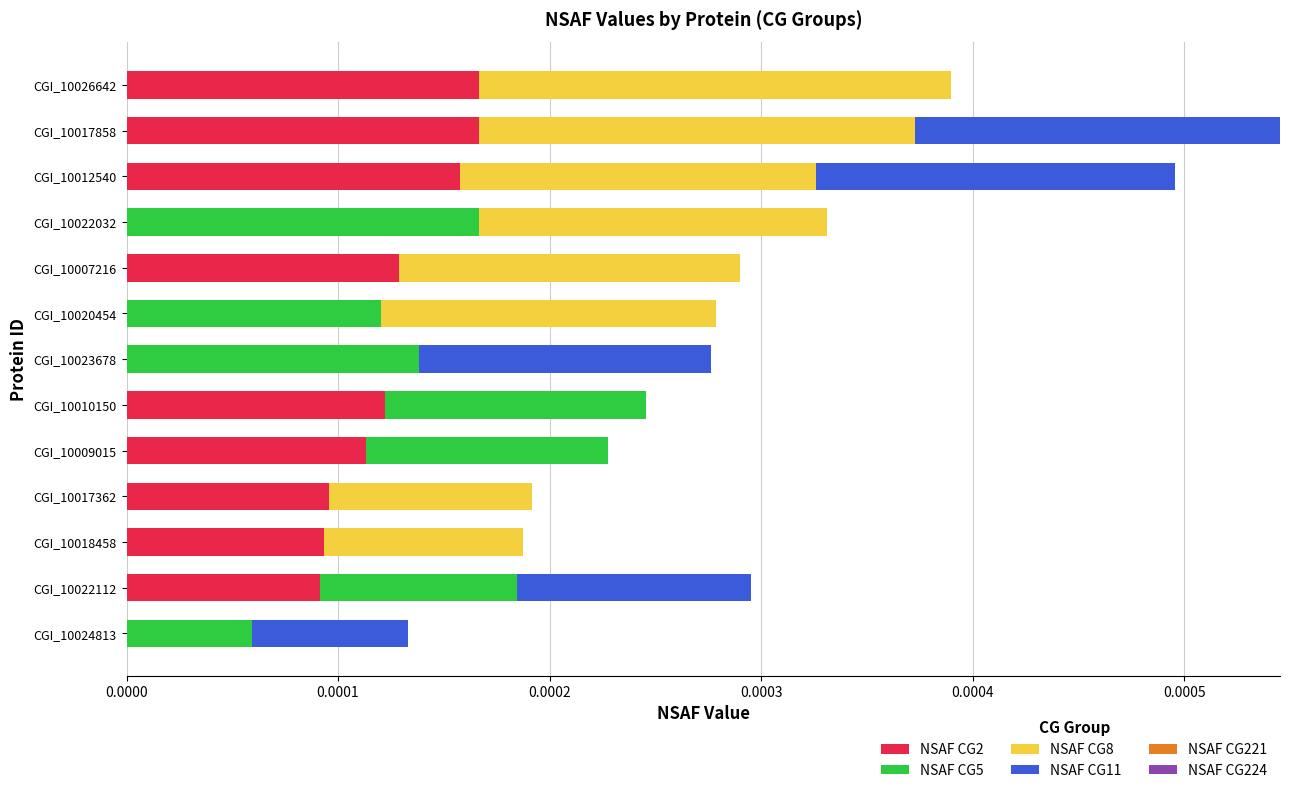

True or false: NSAF CG2 has a value of 0.0 at CGI_10012540.

True